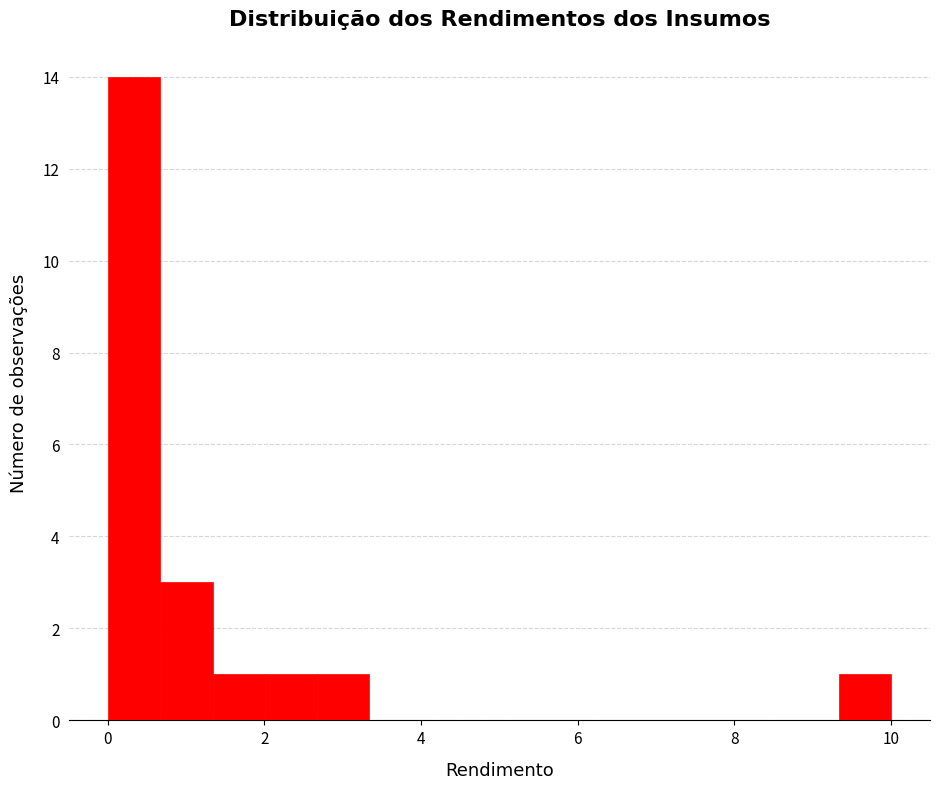

Around what value on the x-axis is the tallest bar? Give the approximate position of its centre, as read against the axis.

0.4